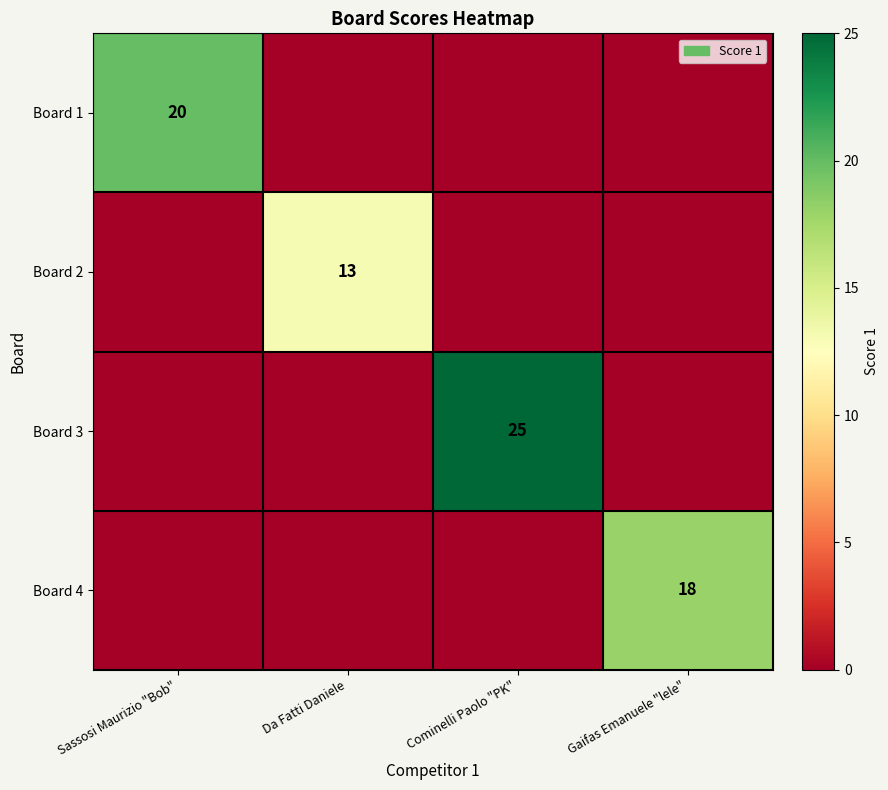

Is it true that Board 2 equals 7 at Da Fatti Daniele?

False